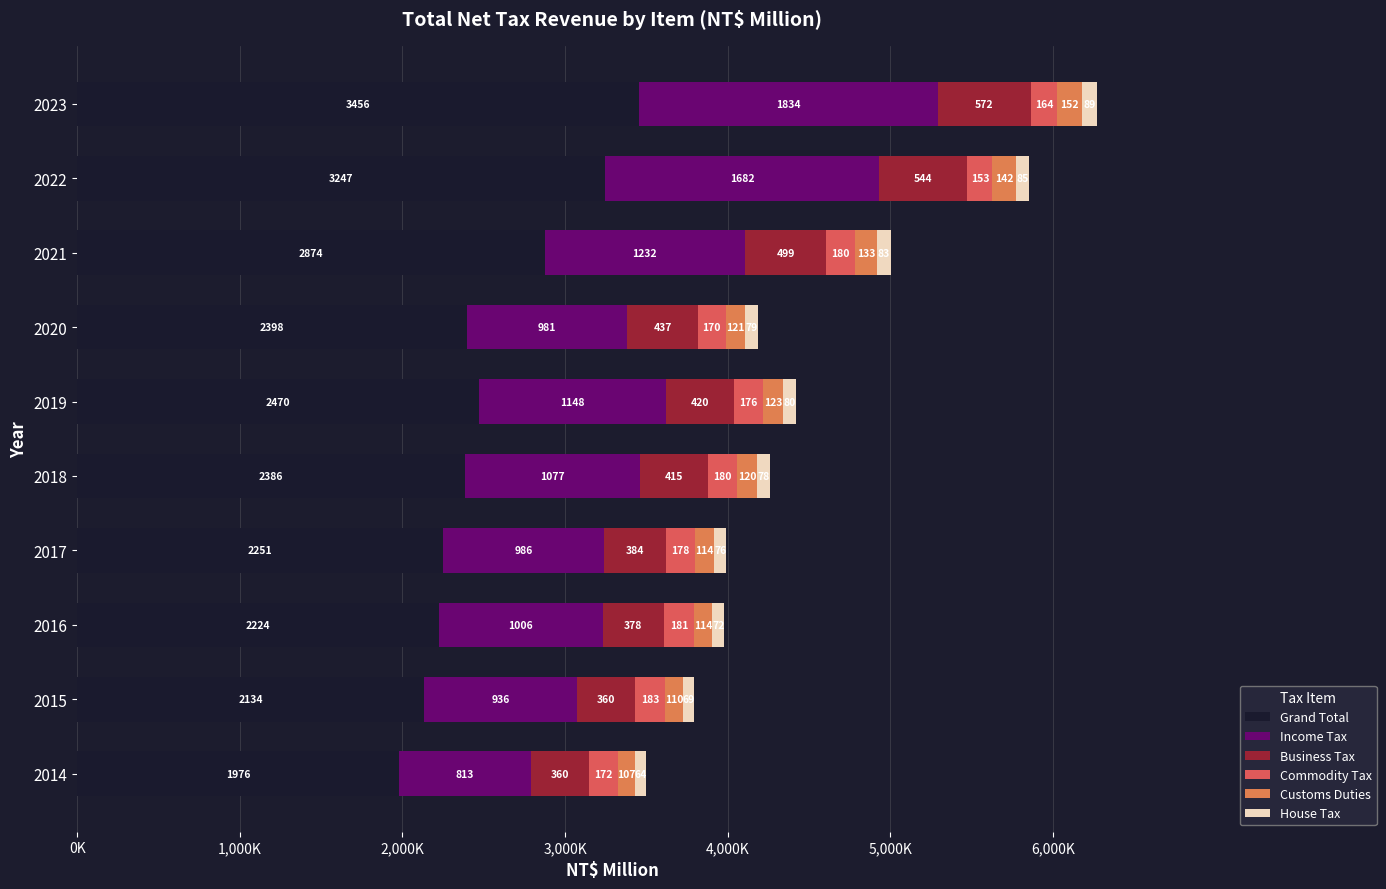

Reading left to right, transcribe all the data shown in this chart.

Grand Total: 1976107	2134857	2224075	2251246	2386945	2470519	2398667	2874213	3247877	3456158
Income Tax: 813484	936731	1006360	986412	1077079	1148814	981707	1232034	1682399	1834559
Business Tax: 360698	360899	378354	384978	415409	420908	437212	499358	544366	572342
Commodity Tax: 172897	183131	181907	178467	180111	176878	170224	180093	153523	164255
Customs Duties: 107142	110978	114971	114957	120057	123042	121390	133270	142547	152507
House Tax: 64673	69422	72963	76724	78588	80972	79315	83308	85419	89308